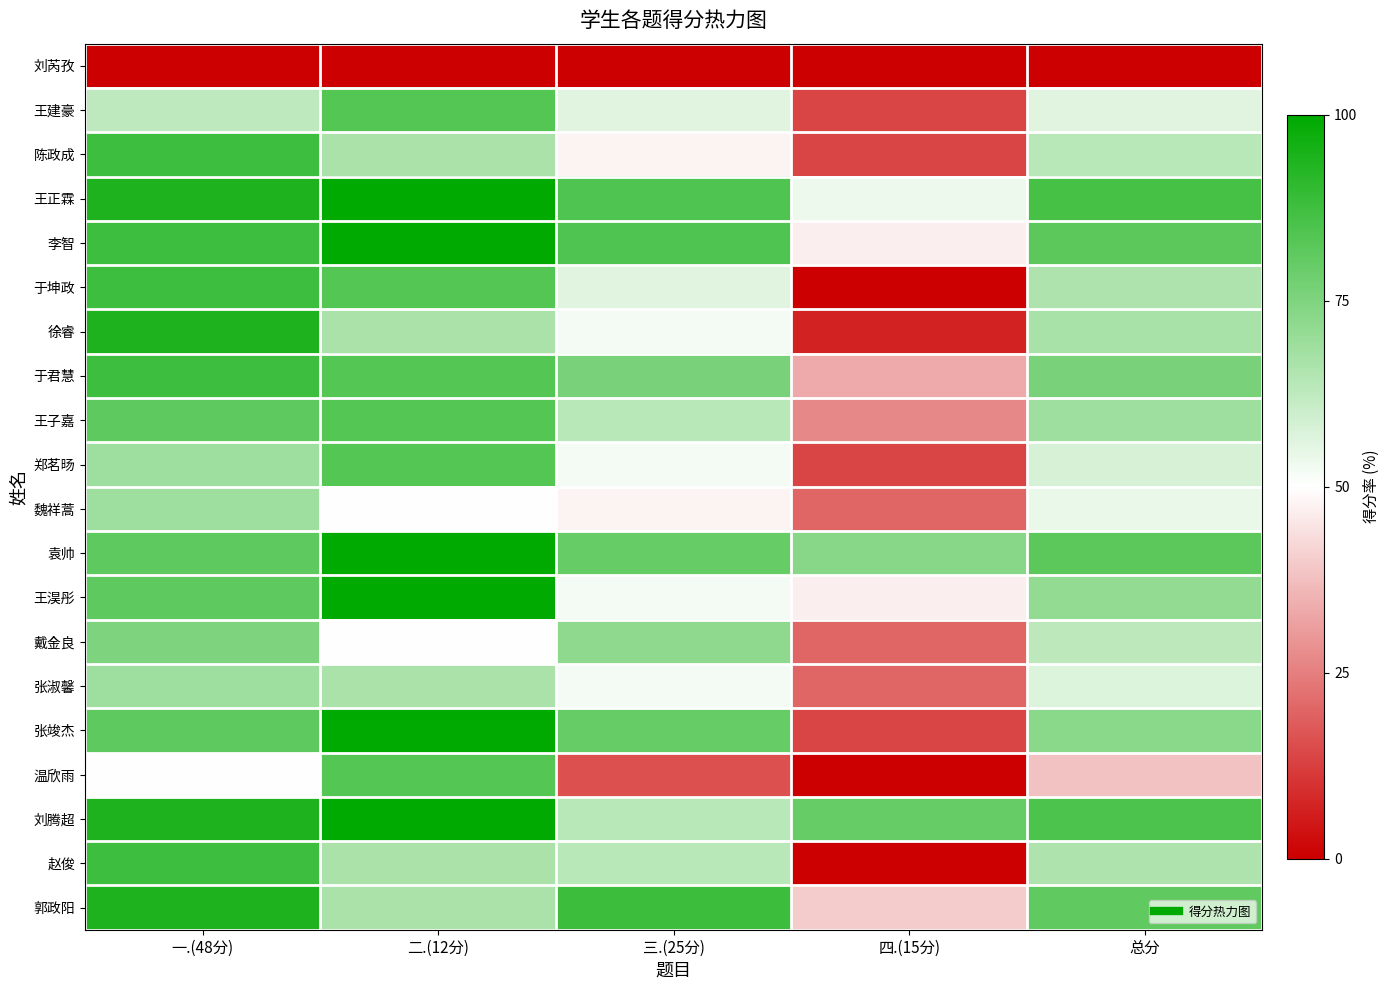

Which label corresponds to the largest value in the chart?

二.(12分)